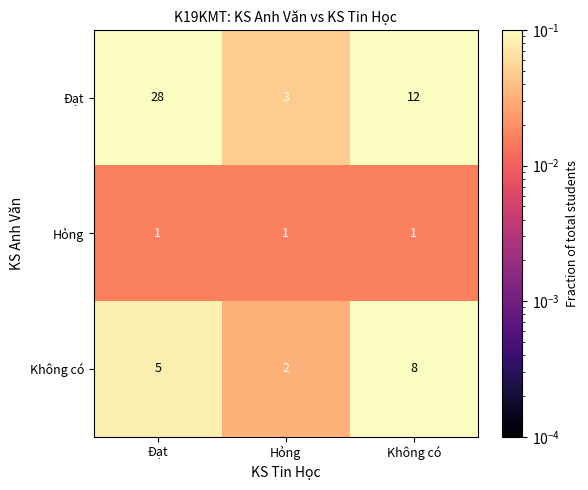

At which category is the sum across all series the highest?

Đạt